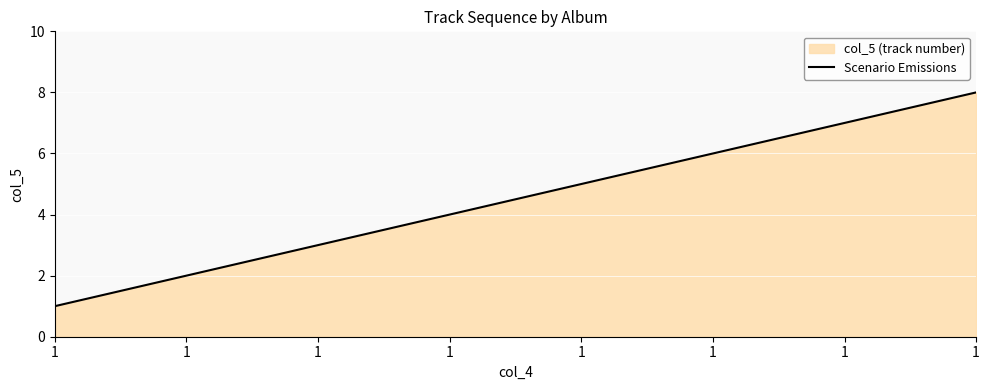

The value at 1 is 8. True or false?

True